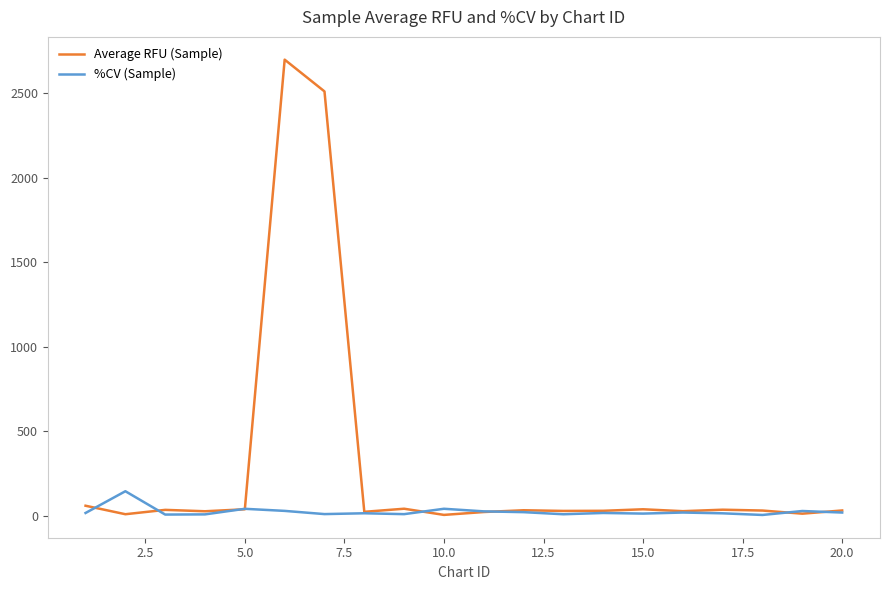

Which series has the largest range (max minus min)?

Average RFU (Sample)